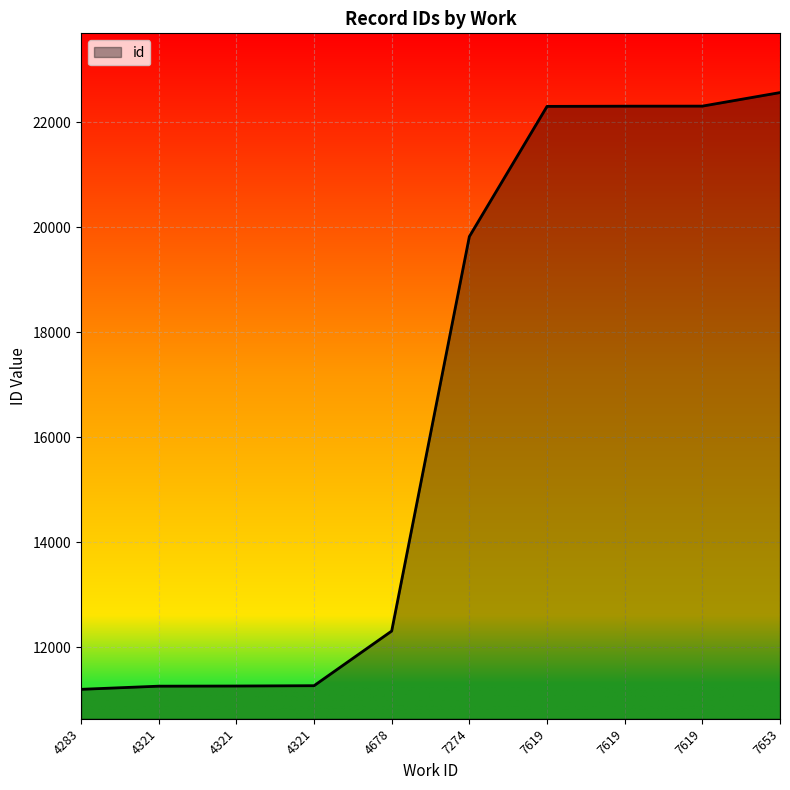

What is the sum of all values?

166615